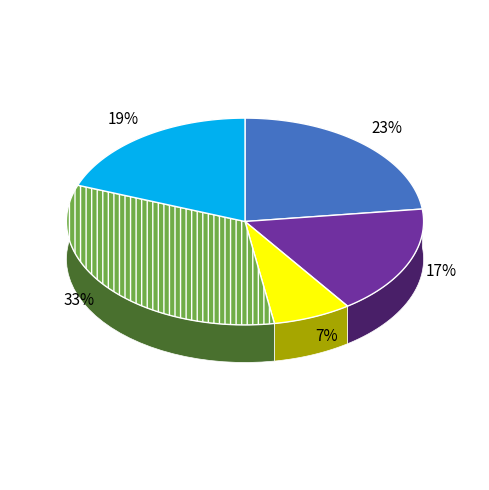

To the nearest percent, what is the difference between the largest and smallest slice percentages?

26%